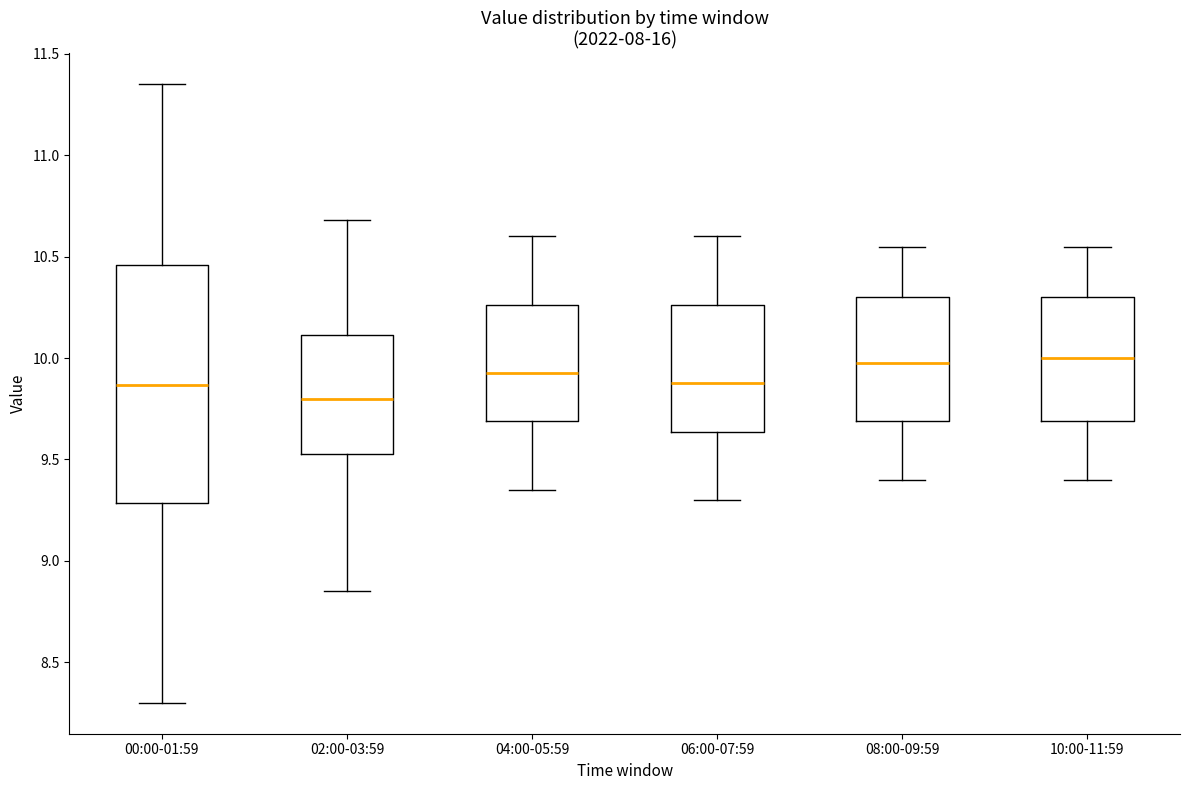

Which box is the tallest, from its lower edge to its upper edge?

00:00-01:59